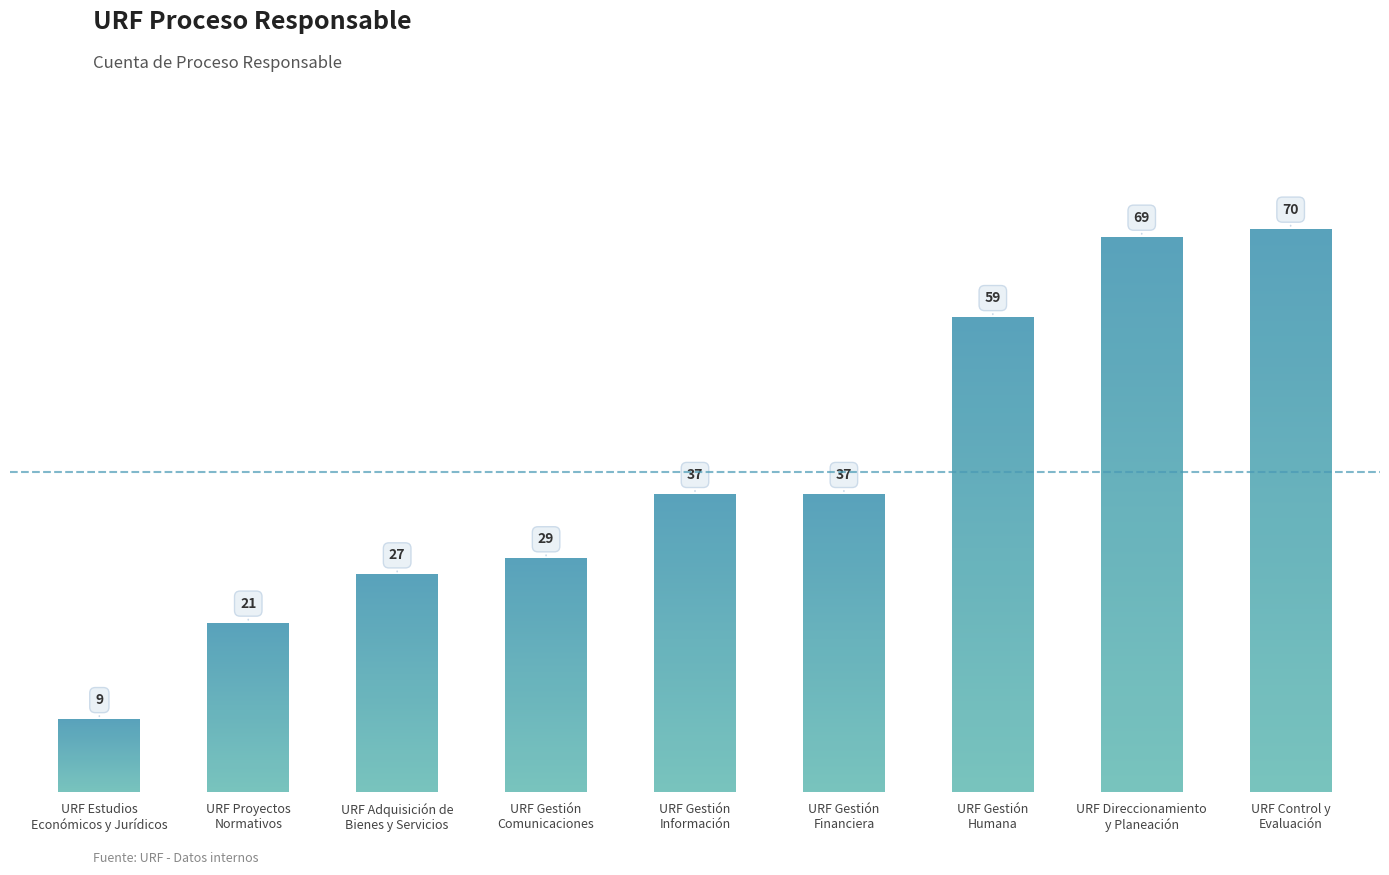

What is the minimum value shown in the chart?

9